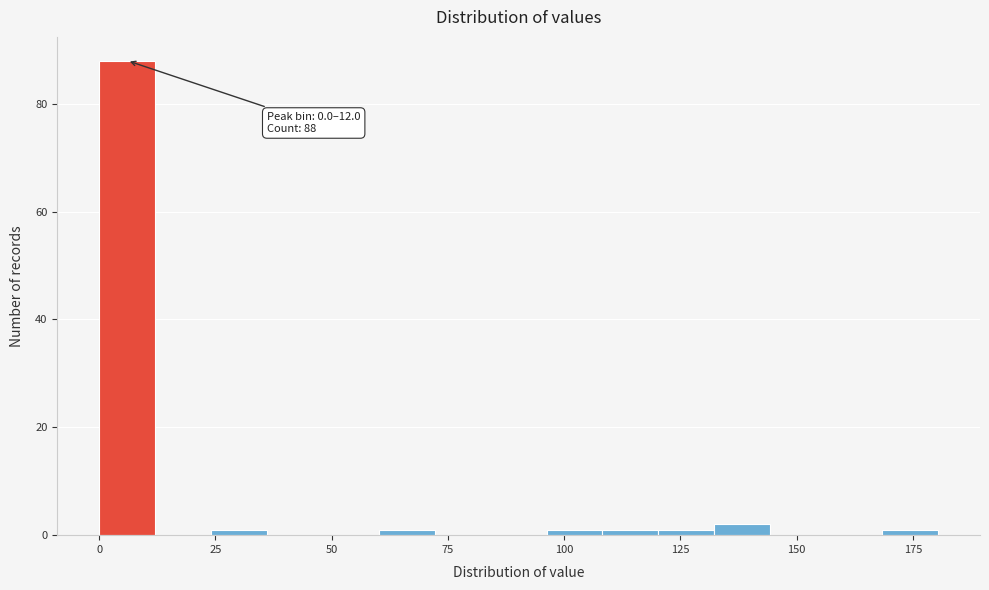

Read against the x-axis, roughly where is the centre of the tallest bar?

5